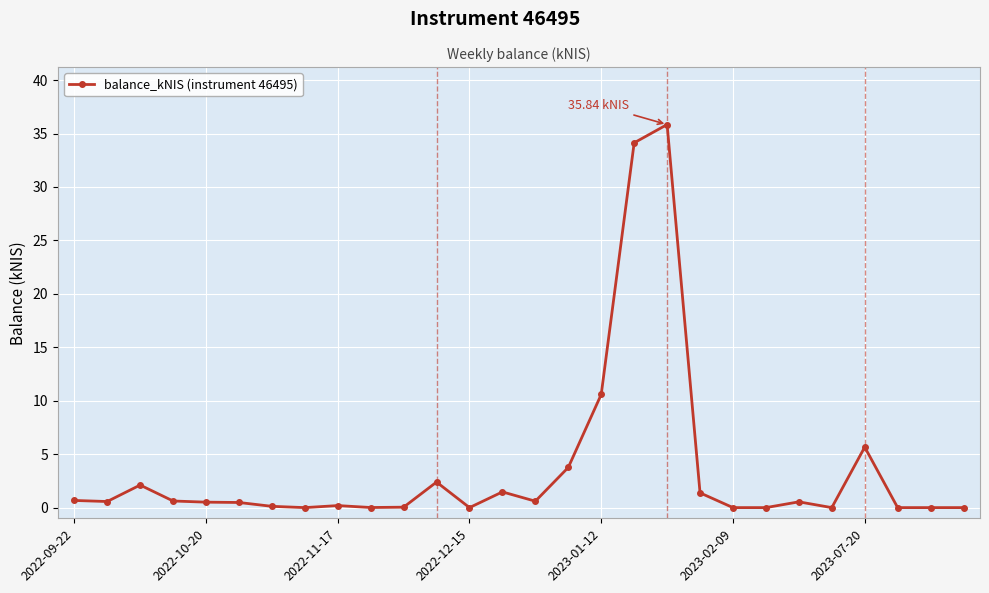

True or false: there are more than 0 points higher than both neighbors.

True